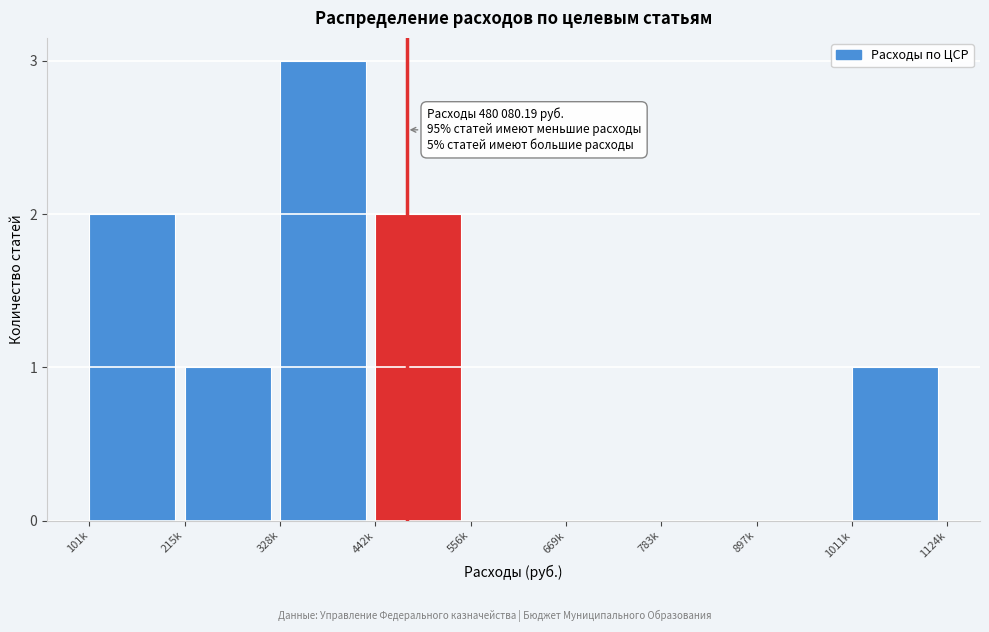

Reading left to right, list all the values displayed in this chart.

101k=2	215k=1	328k=3	442k=2	556k=0	669k=0	783k=0	897k=0	1011k=1